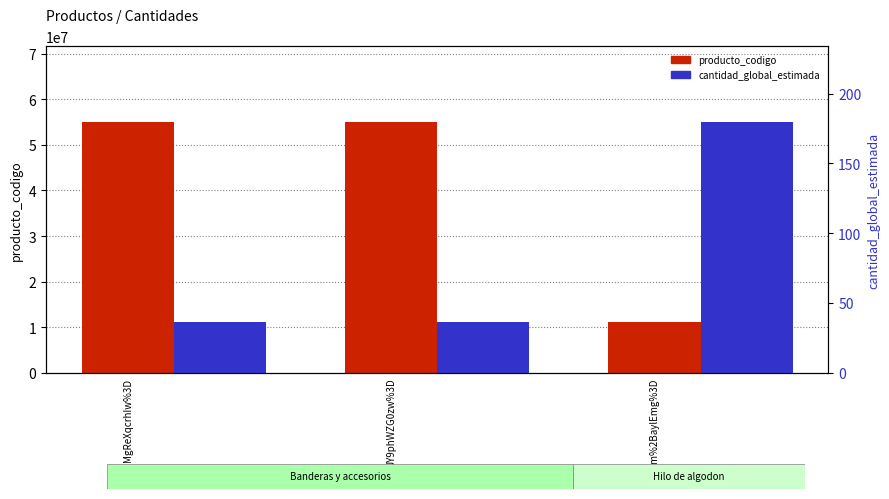

Rank the categories by producto_codigo value from lowest to highest.

gb3m%2BaylEmg%3D, MgReXqcrhIw%3D, JY9phWZG0zw%3D